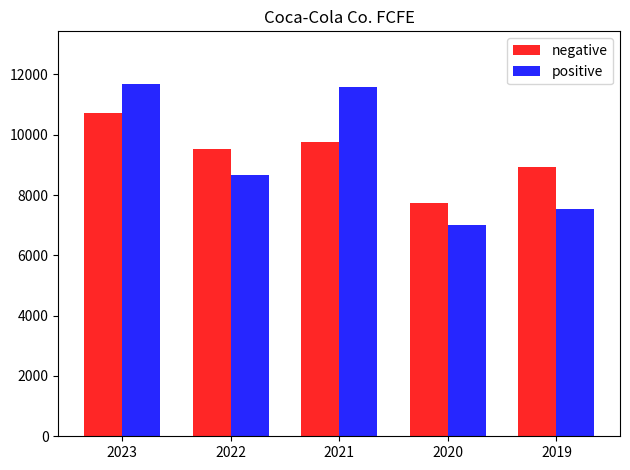

At which category is the sum across all series the highest?

2023